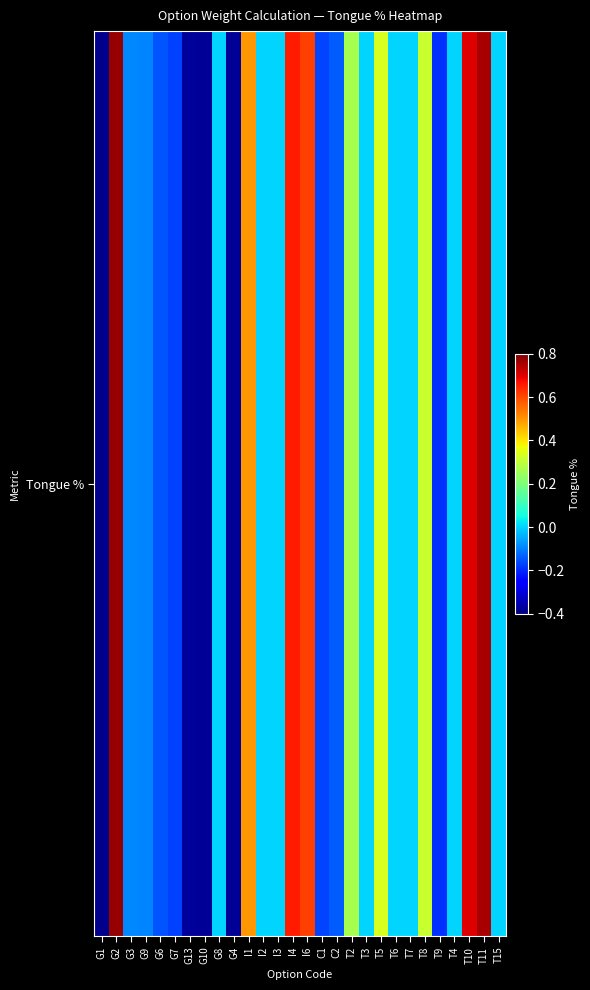

How many values are below 0?

11